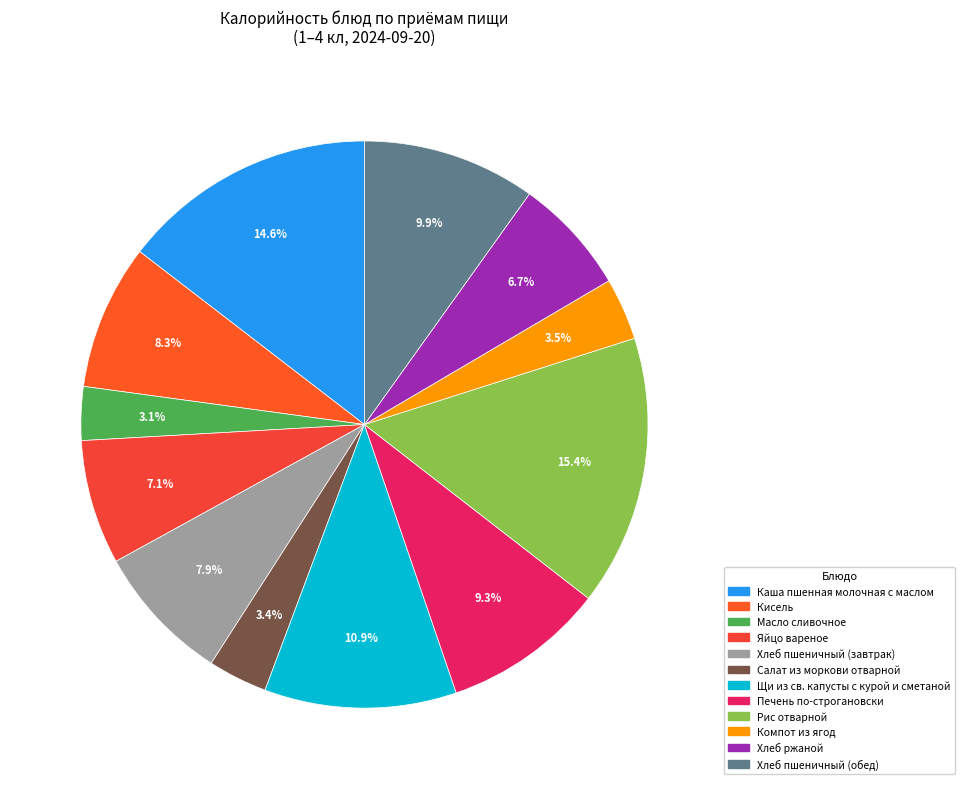

To the nearest percent, what portion does Рис отварной represent?

15%